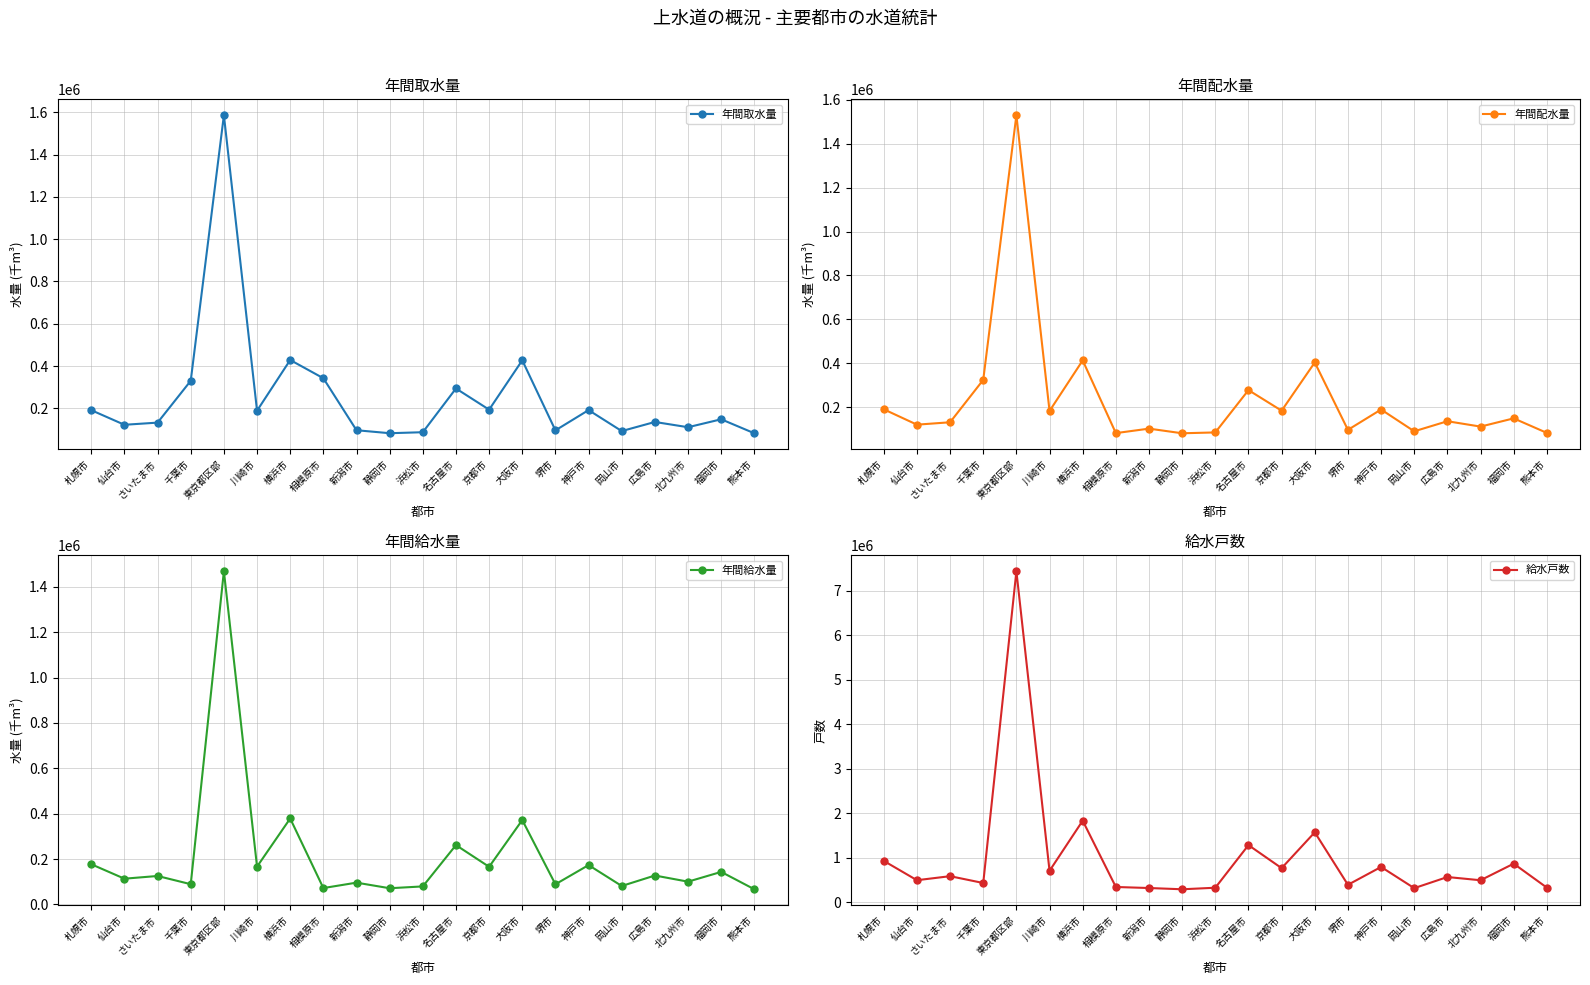

How many data points does each series have?

21